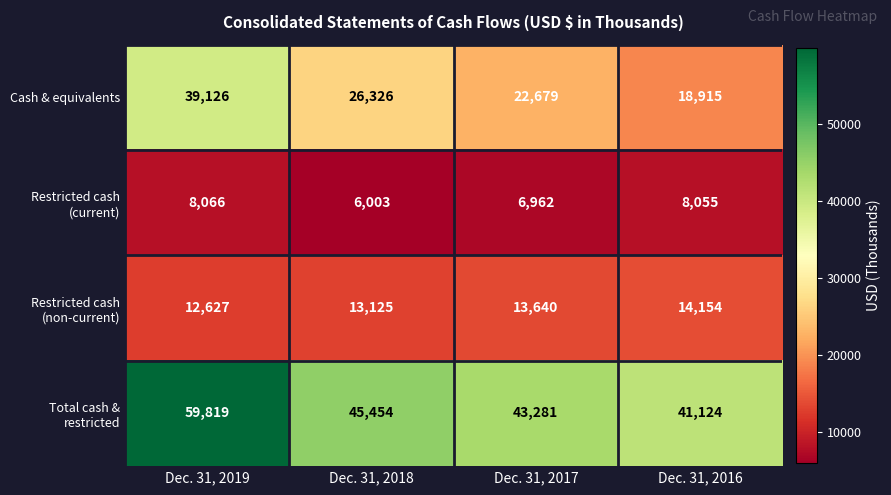

At which label does Cash & equivalents first exceed 26326?

Dec. 31, 2019